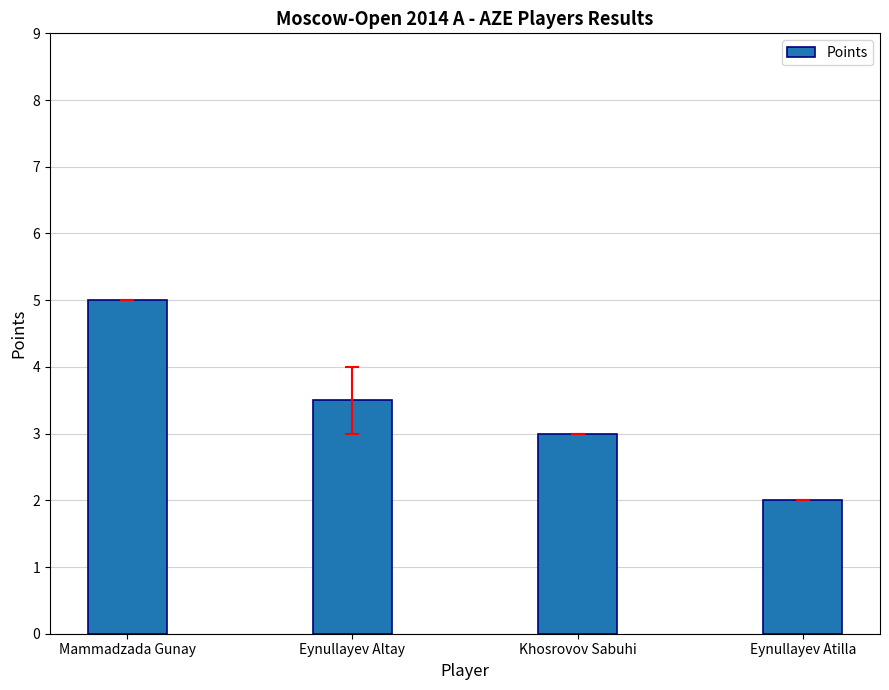

What is the change in value from Mammadzada Gunay to Eynullayev Atilla?

-3.0